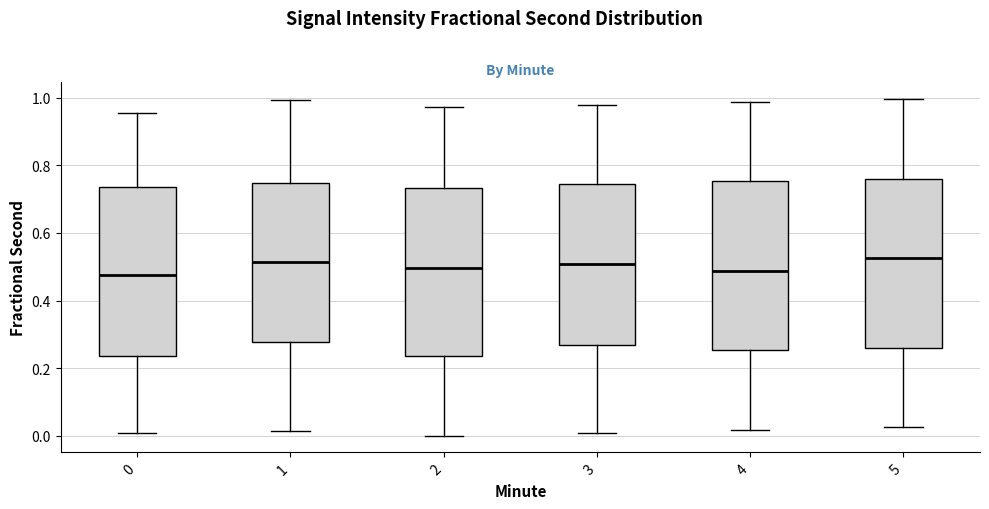

Reading left to right, transcribe this box plot: for each box, give where its median line is, the range the box spans, and where its two whiskers end, as read against the y-axis. The values are not printed on the chart, so give them approximately, as read against the axis.

0: median 0.48, box 0.24 to 0.74, whiskers 0.00 to 0.96
1: median 0.52, box 0.28 to 0.74, whiskers 0.02 to 1.00
2: median 0.50, box 0.24 to 0.74, whiskers 0.00 to 0.98
3: median 0.50, box 0.26 to 0.74, whiskers 0.00 to 0.98
4: median 0.48, box 0.26 to 0.76, whiskers 0.02 to 0.98
5: median 0.52, box 0.26 to 0.76, whiskers 0.02 to 1.00